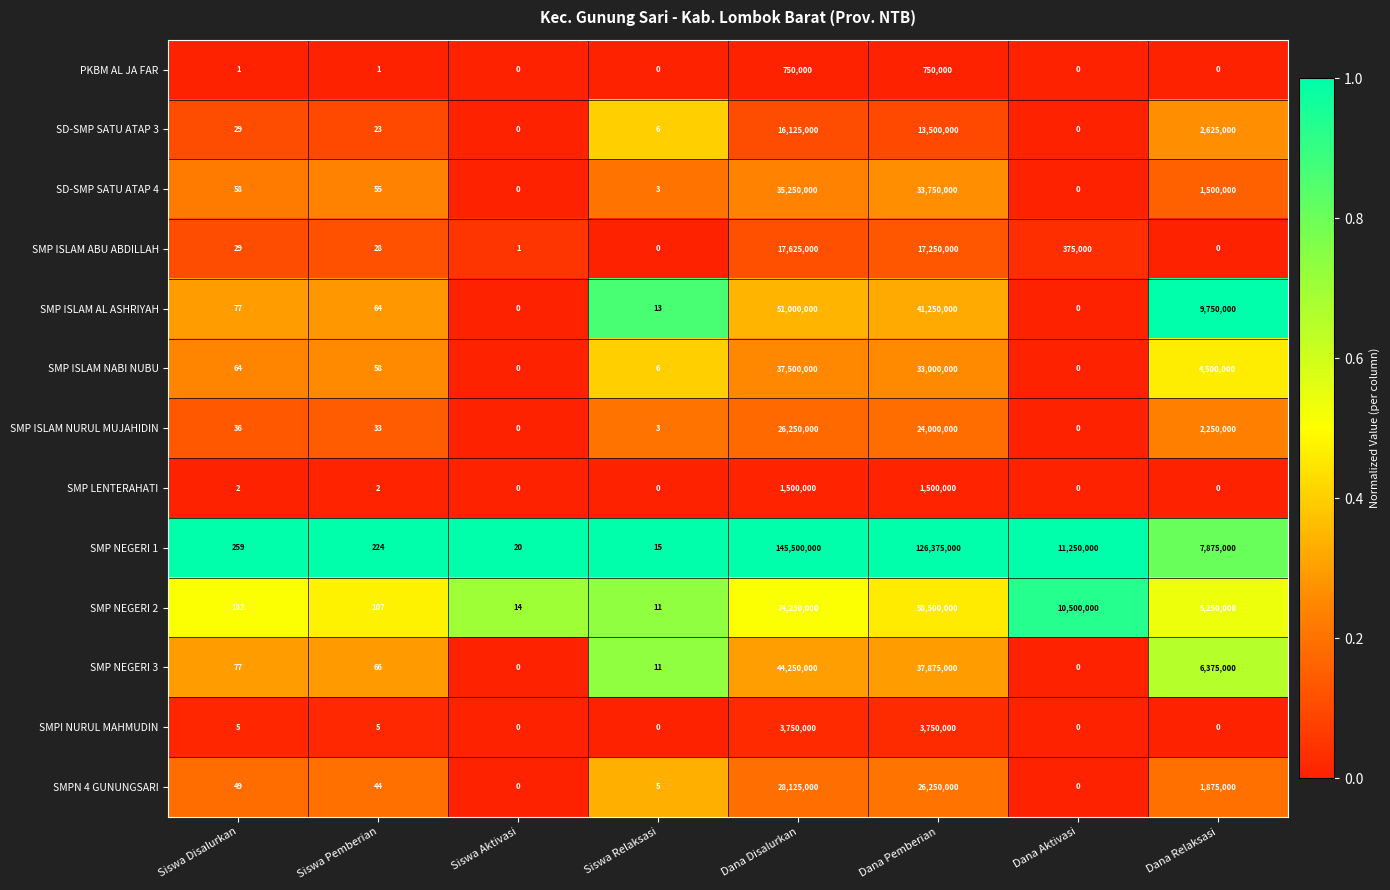

Is the value of SD-SMP SATU ATAP 4 at Siswa Disalurkan greater than the value of SMP NEGERI 3 at Dana Pemberian?

No